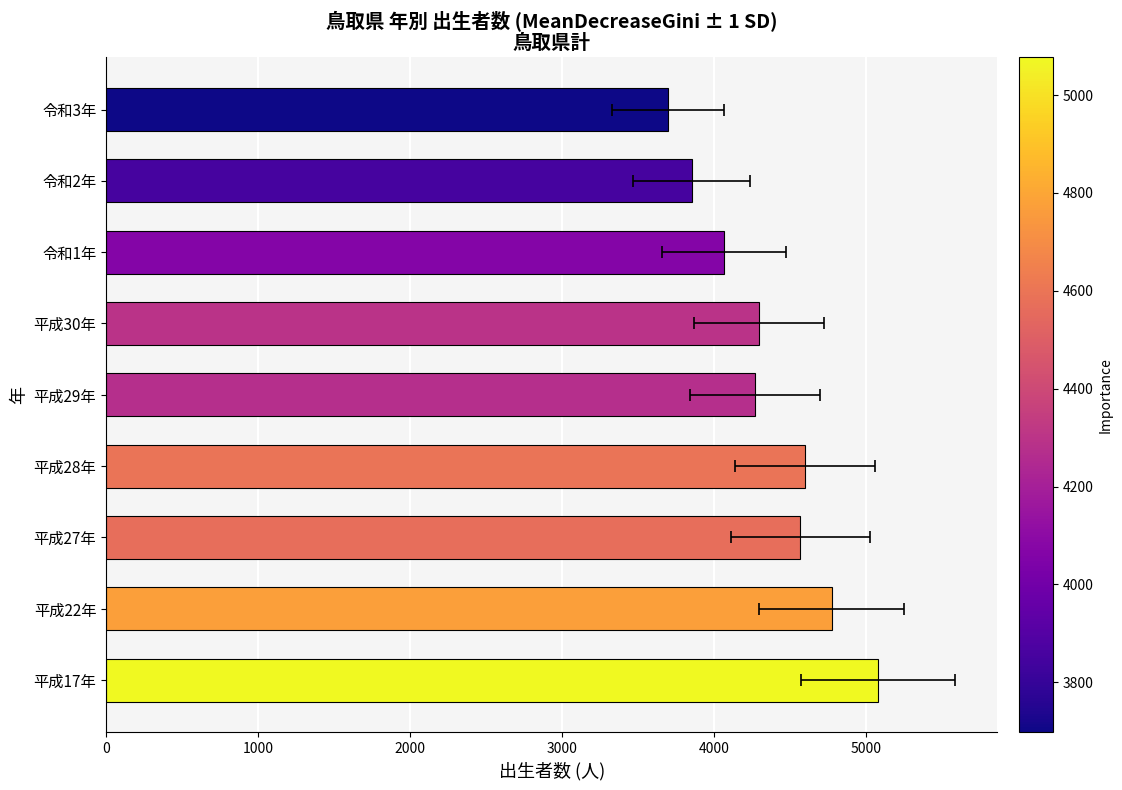

True or false: the data shows 4272 at 平成29年.

True